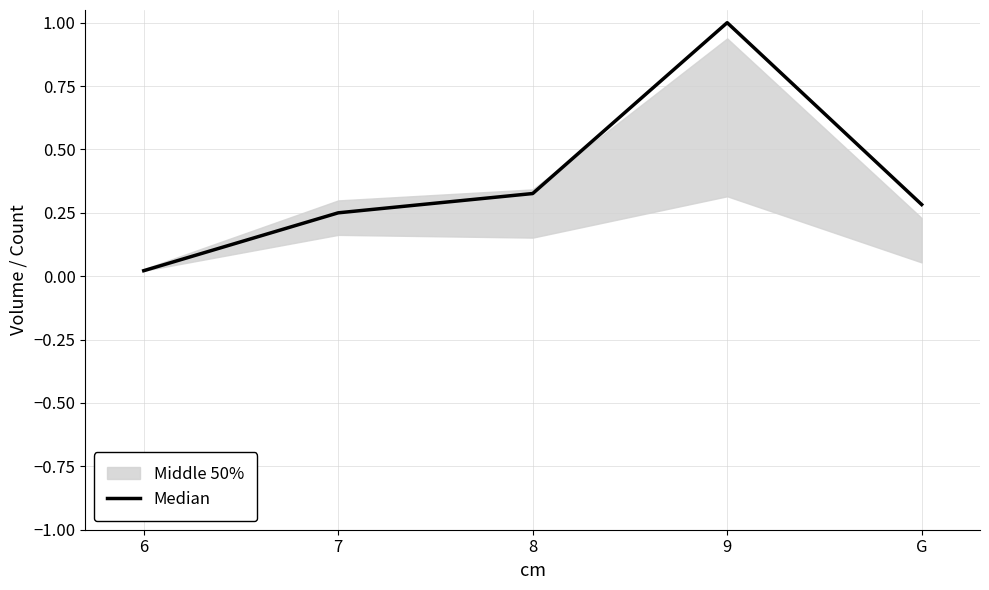

What is the label of the 4th point from the left?

9